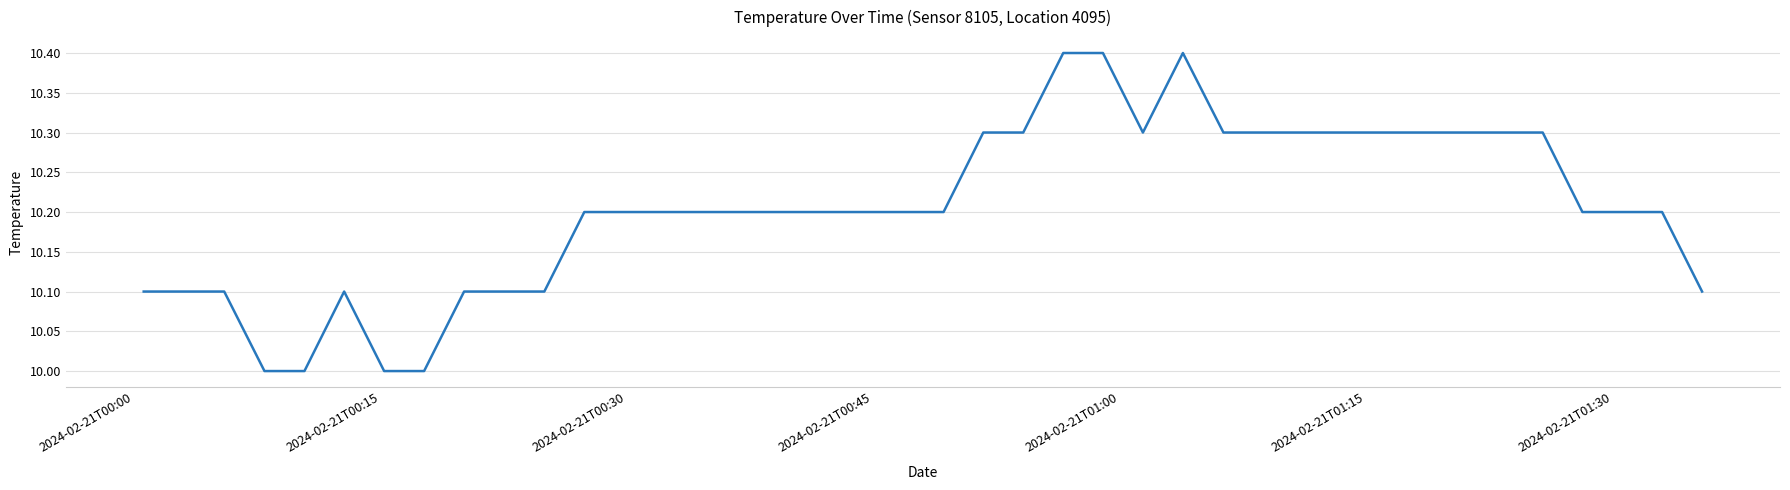

What is the difference between the maximum and minimum values?

0.4